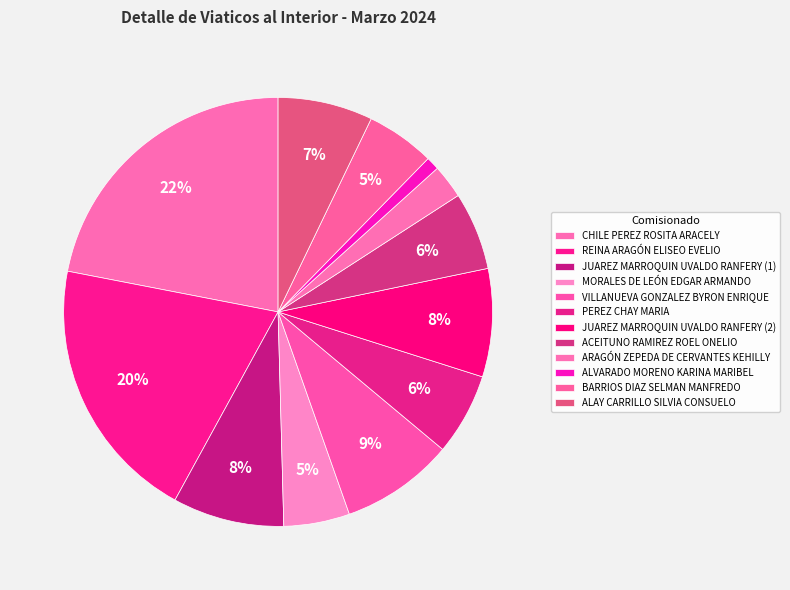

How many slices are in this pie chart?

12